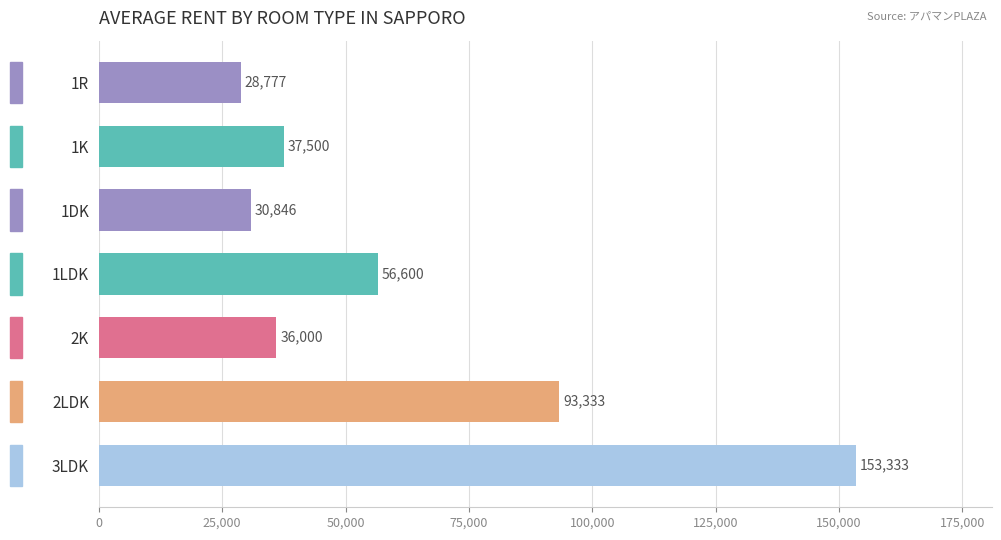

List the labels in order of value, smallest first.

1R, 1DK, 2K, 1K, 1LDK, 2LDK, 3LDK